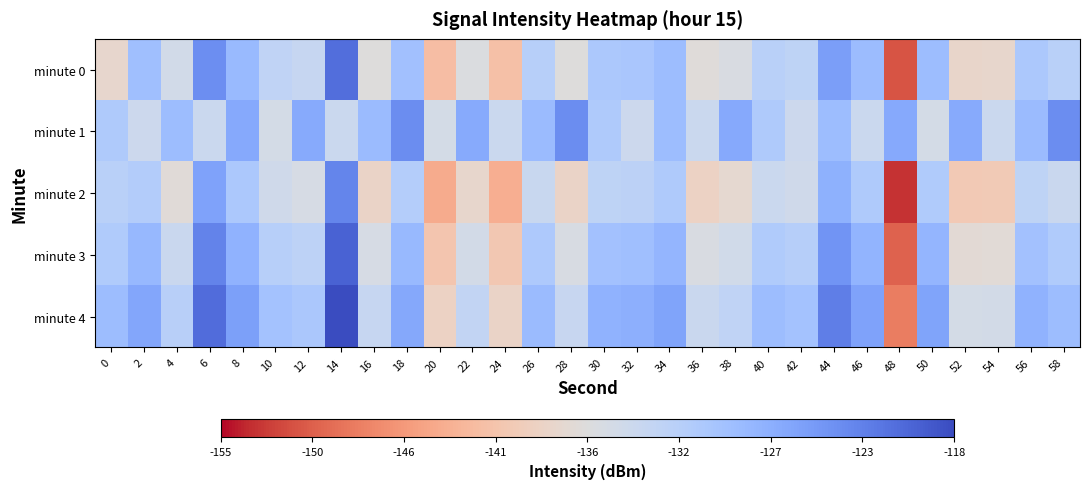

Between 0 and 10, which series saw the biggest shift?

minute 0